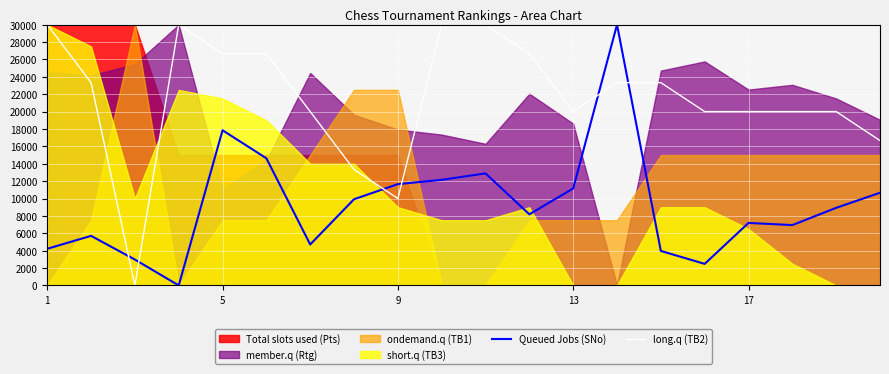

True or false: long.q (TB2) and Queued Jobs (SNo) intersect in this chart.

True